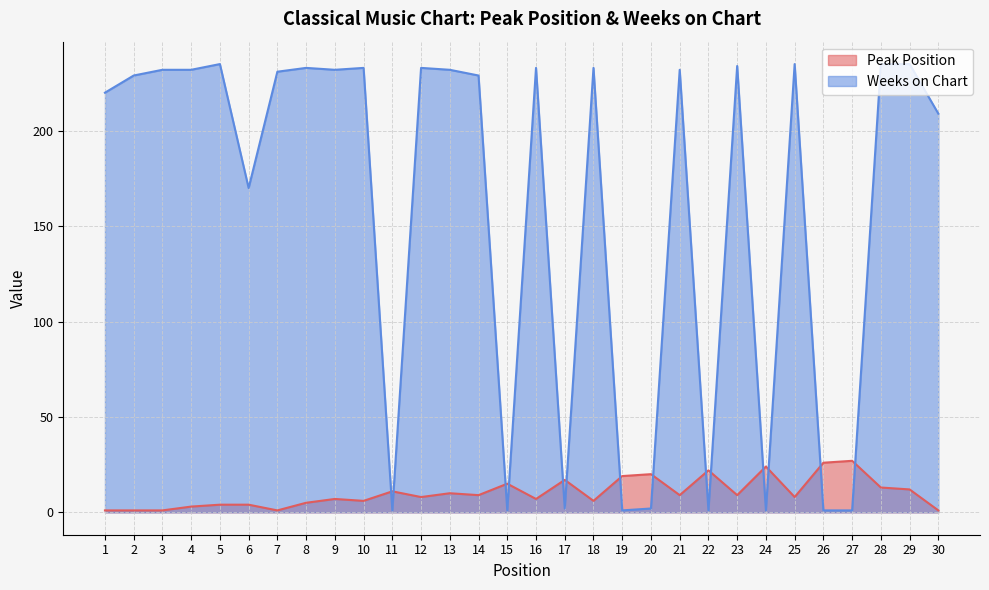

Which has a higher value, 7 or 22?

22